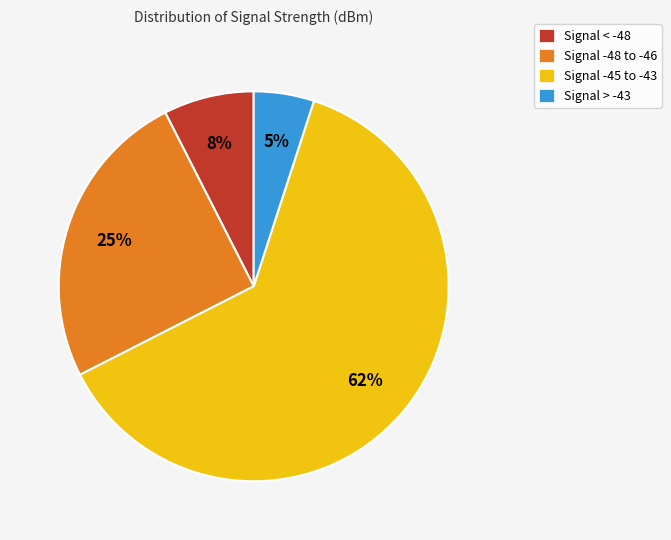

Rank the categories by value from lowest to highest.

Signal > -43, Signal < -48, Signal -48 to -46, Signal -45 to -43